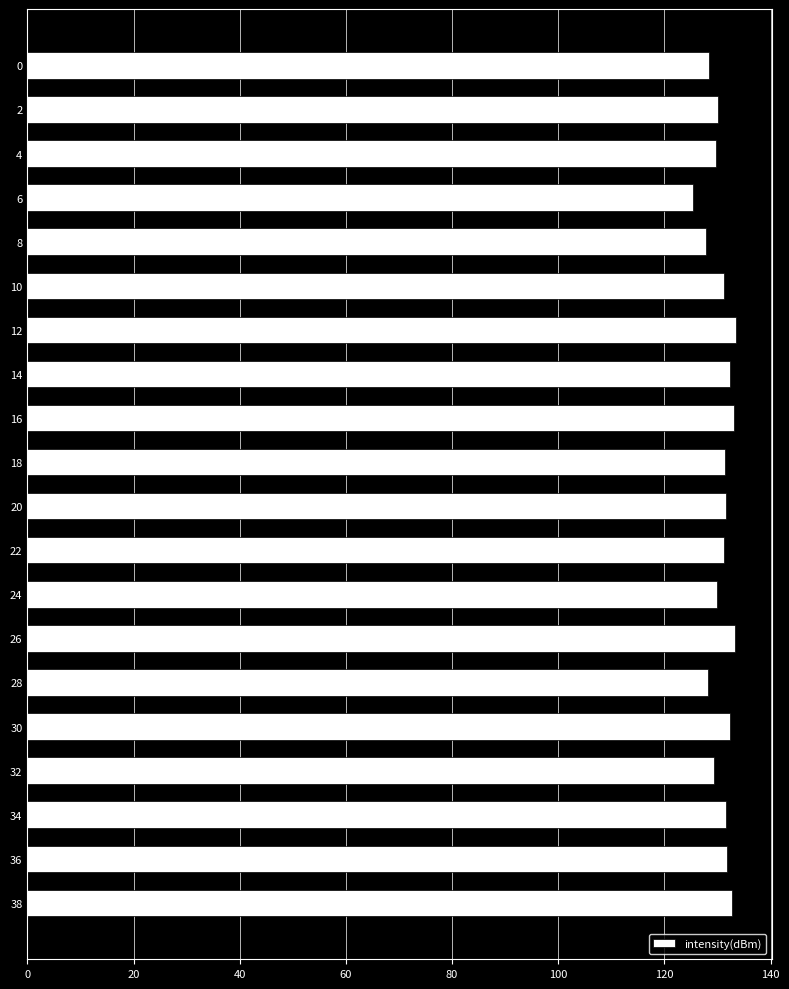

What is the sum of the values at 14 and 0?

260.7